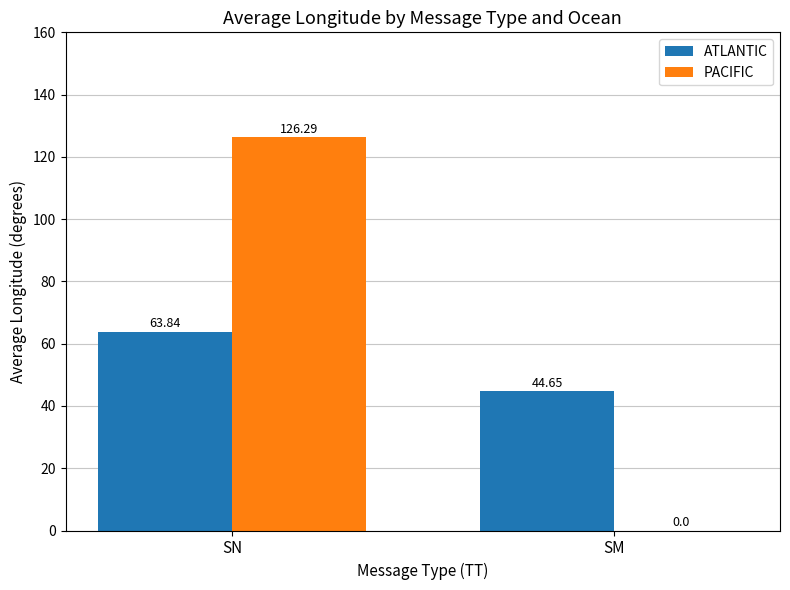

At which label does ATLANTIC reach its peak?

SN